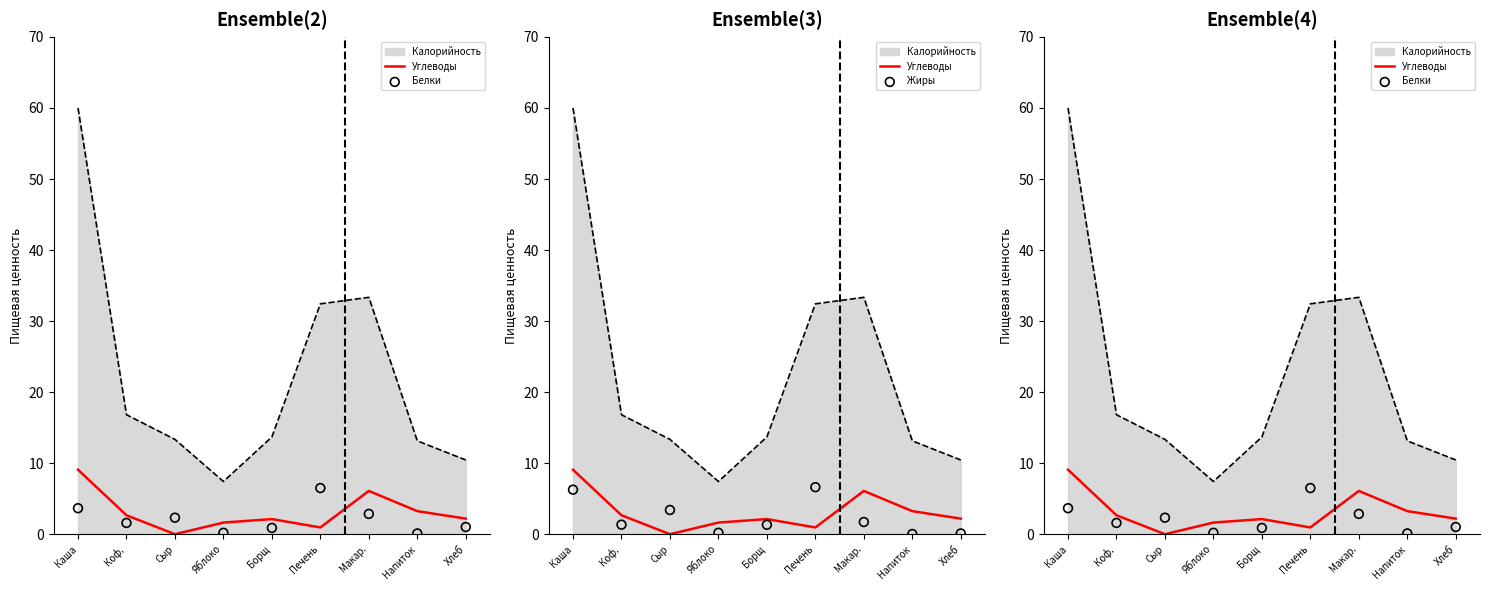

What is the total value across all series at Коф.?

5.6